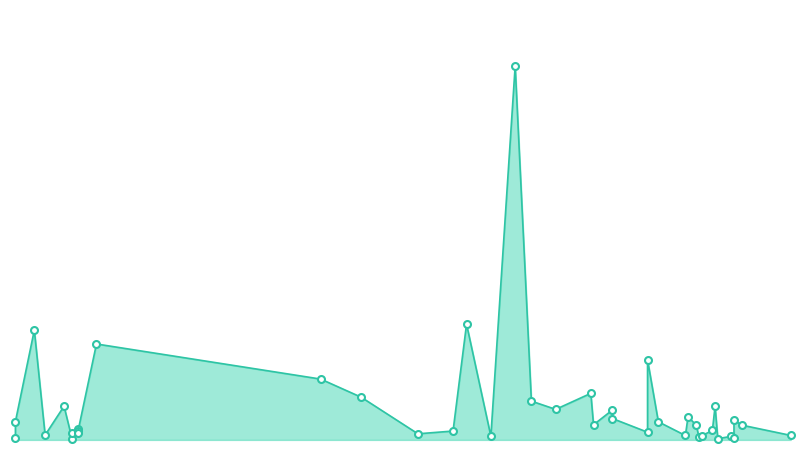

Approximately how many times larger is the value at 2022-08-15 compared to 2022-03-08?

1.1